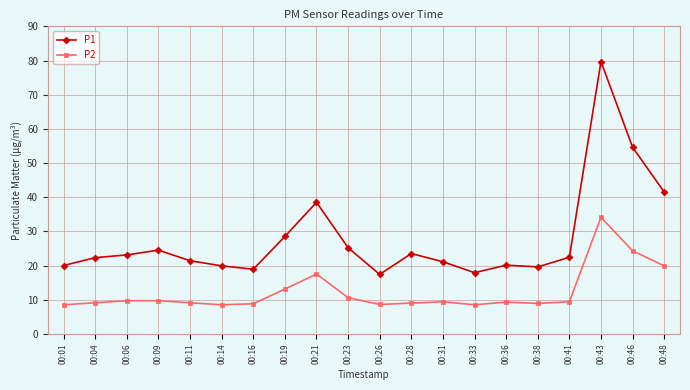

Is it true that P2 equals 9.3 at 00:36?

True